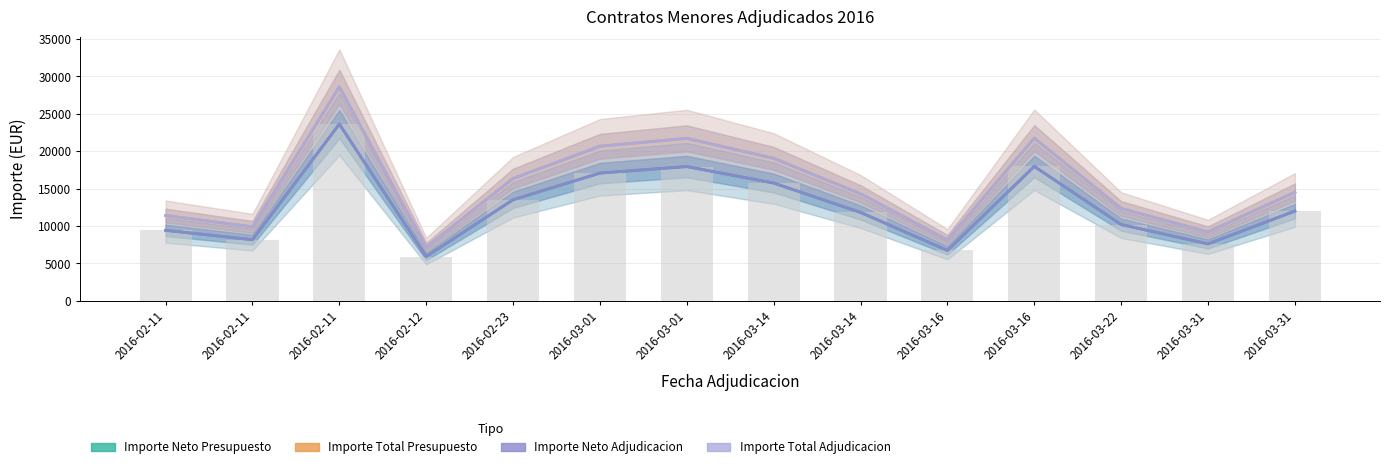

At how many categories does at least one series exceed 25138?

1